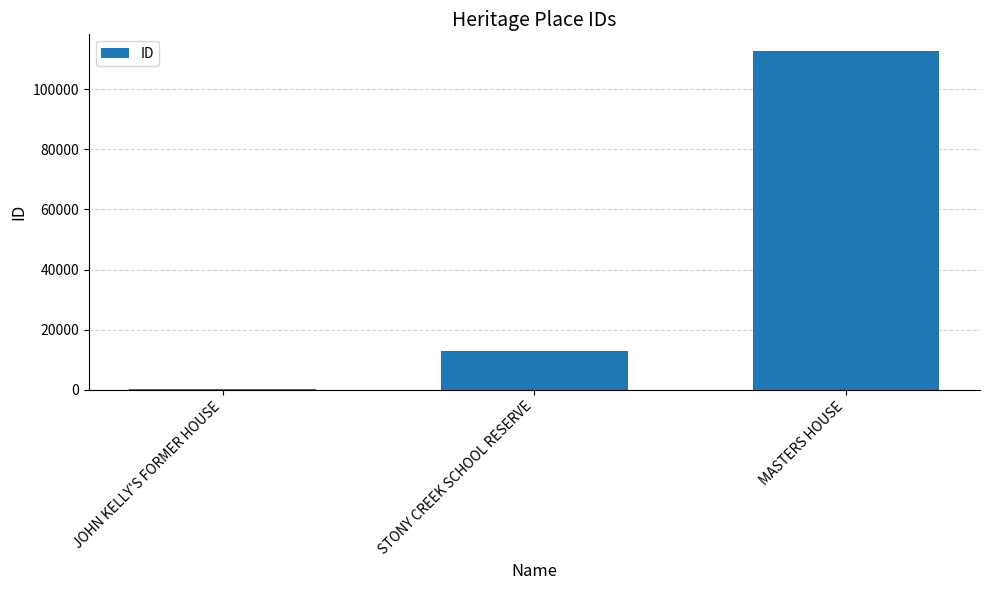

Is it true that the value at STONY CREEK SCHOOL RESERVE is 13024?

True